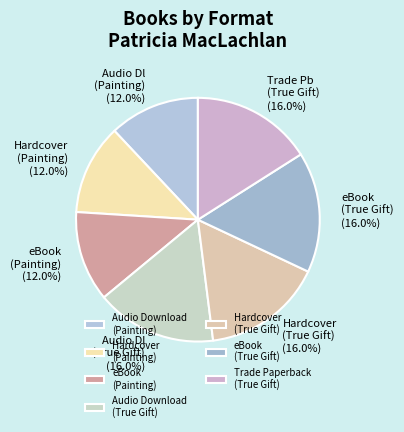

To the nearest percent, what portion does Hardcover (True Gift) represent?

16%